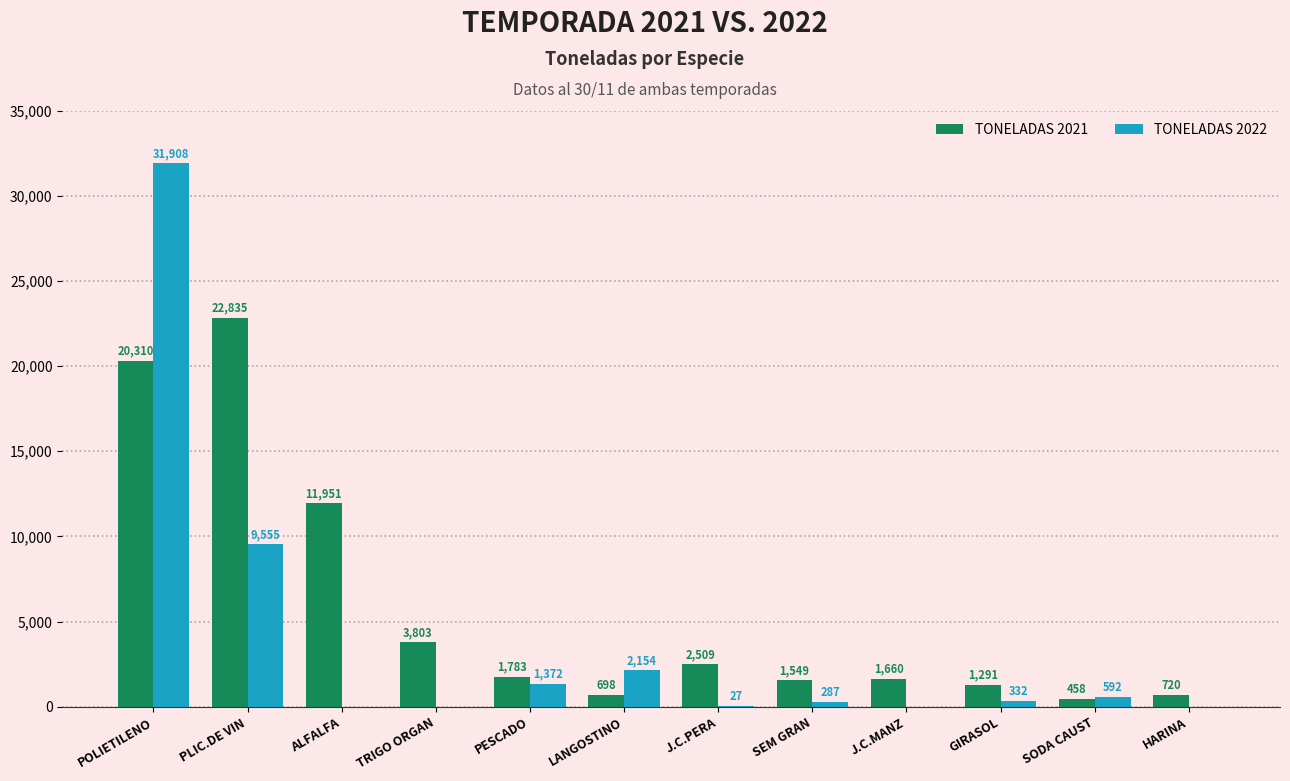

The TONELADAS 2021 series shows 698 at LANGOSTINO. True or false?

True